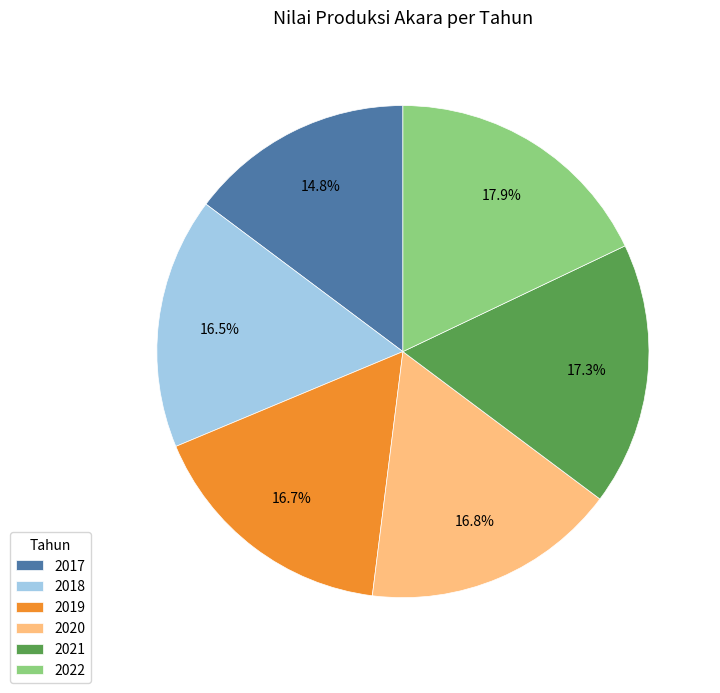

Which slice is the largest?

2022